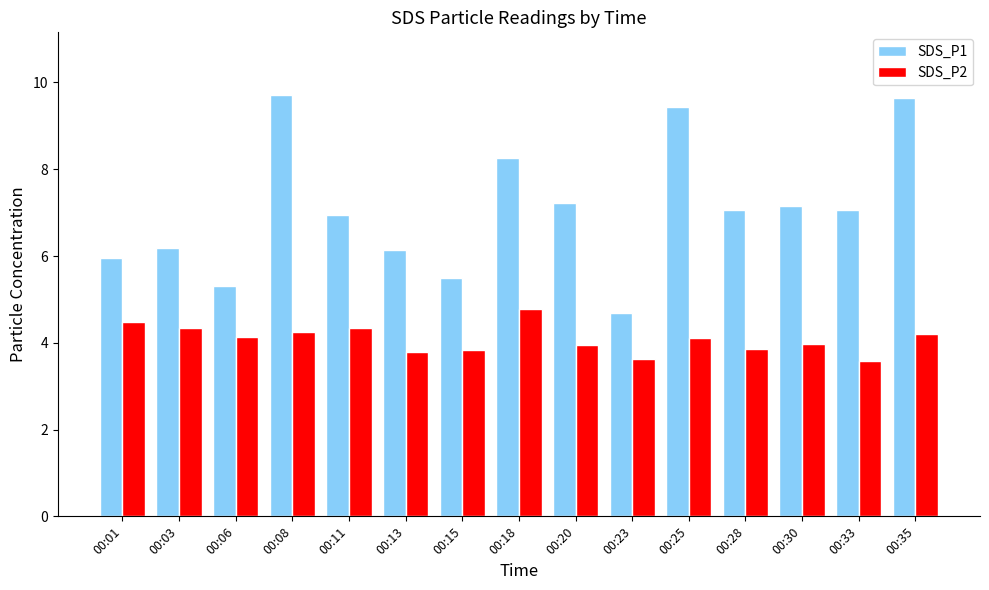

What is the difference between the maximum and minimum values in the SDS_P1 series?

5.0